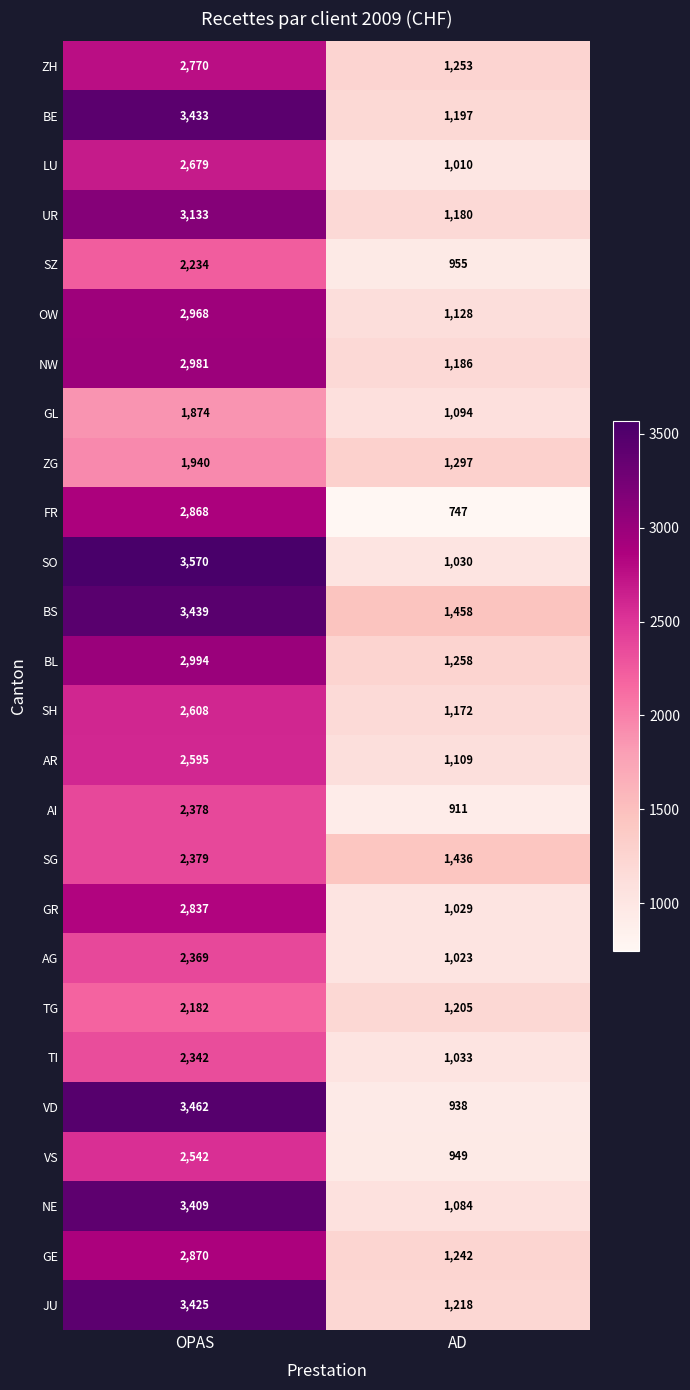

Is it true that ZH equals 2770 at OPAS?

True